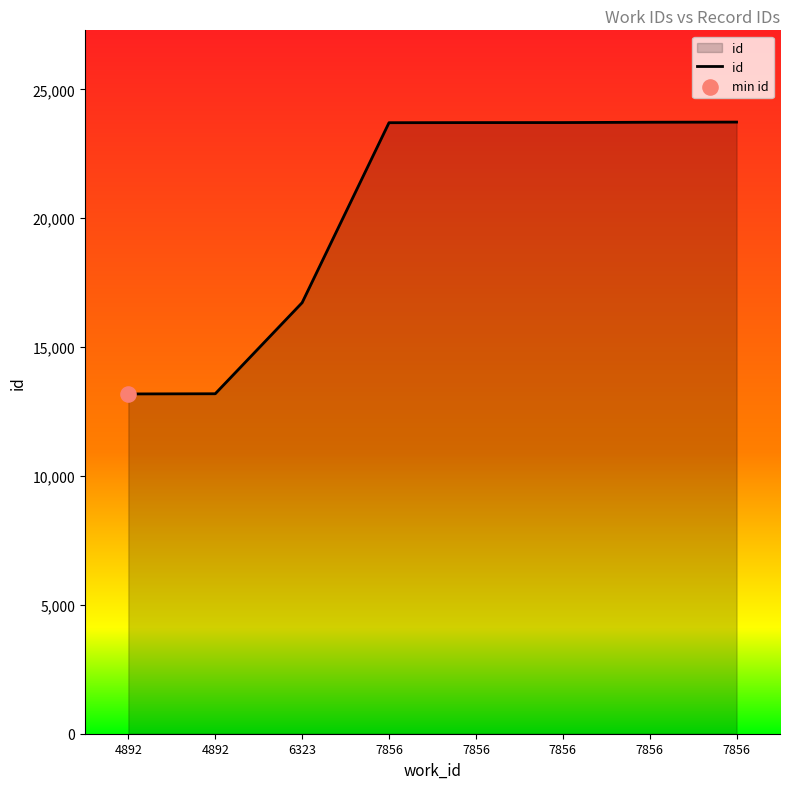

Does the chart have visible grid lines?

No